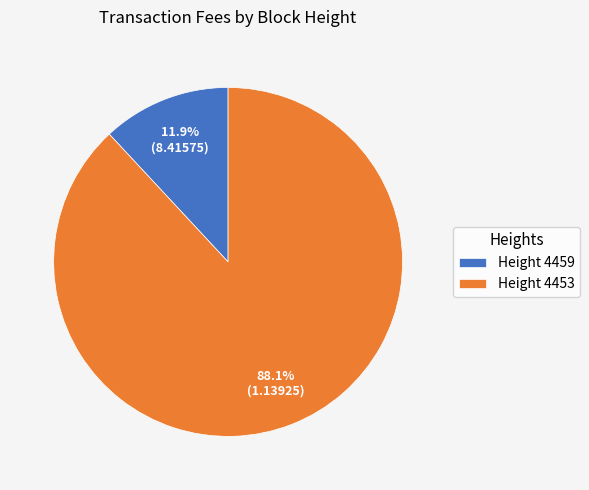

Which has a higher value, Height 4459 or Height 4453?

Height 4453